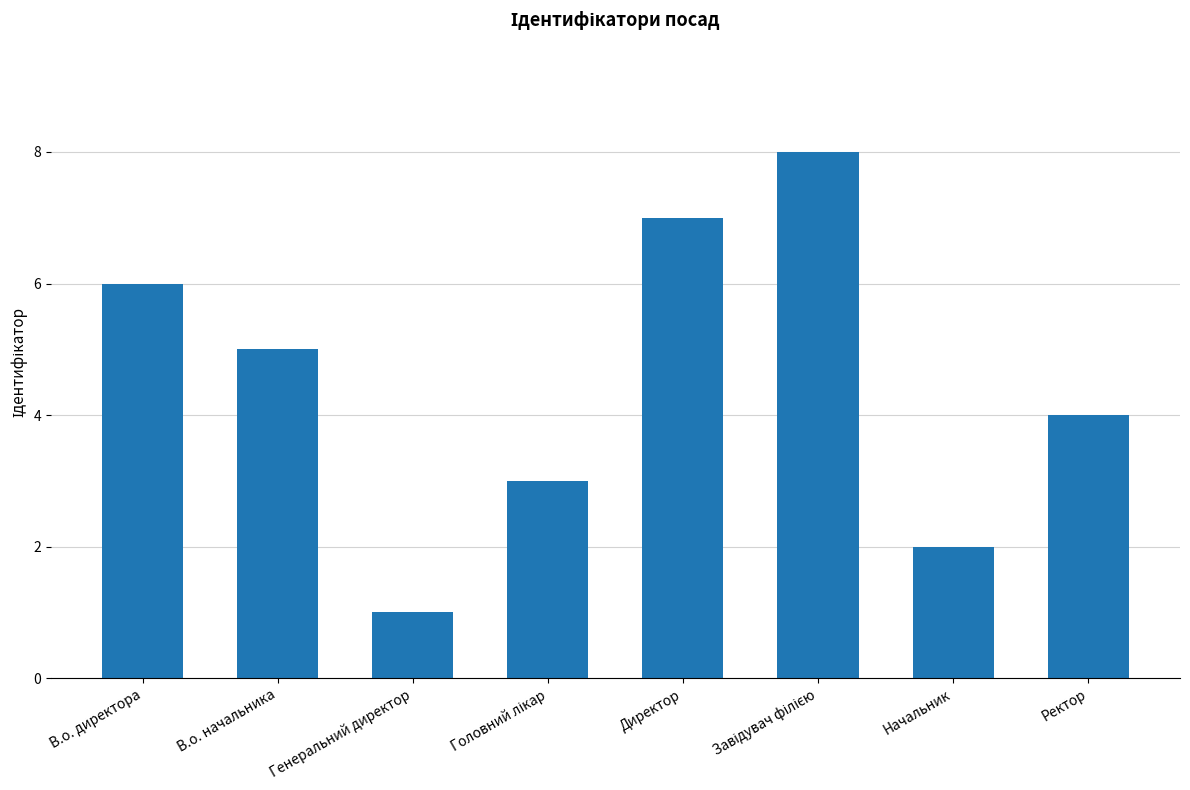

How many values are between 3 and 7?

5